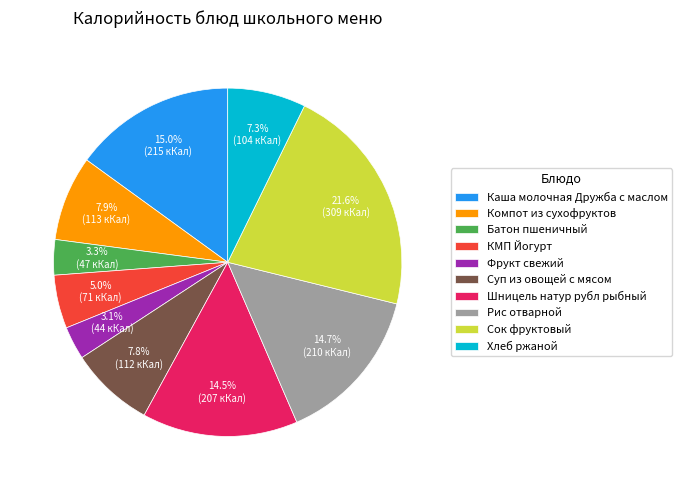

Does Суп из овощей с мясом account for over 50% of the chart?

No